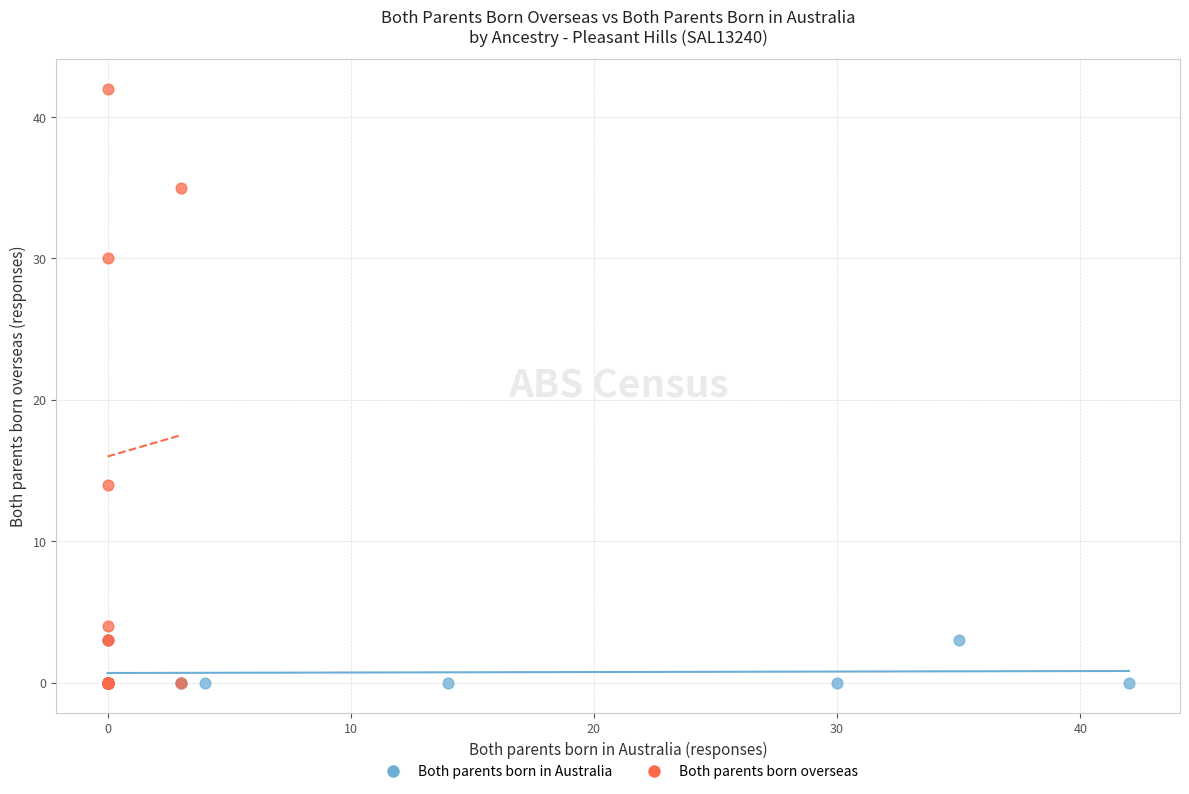

Which series reaches the maximum Y coordinate?

Both parents born overseas